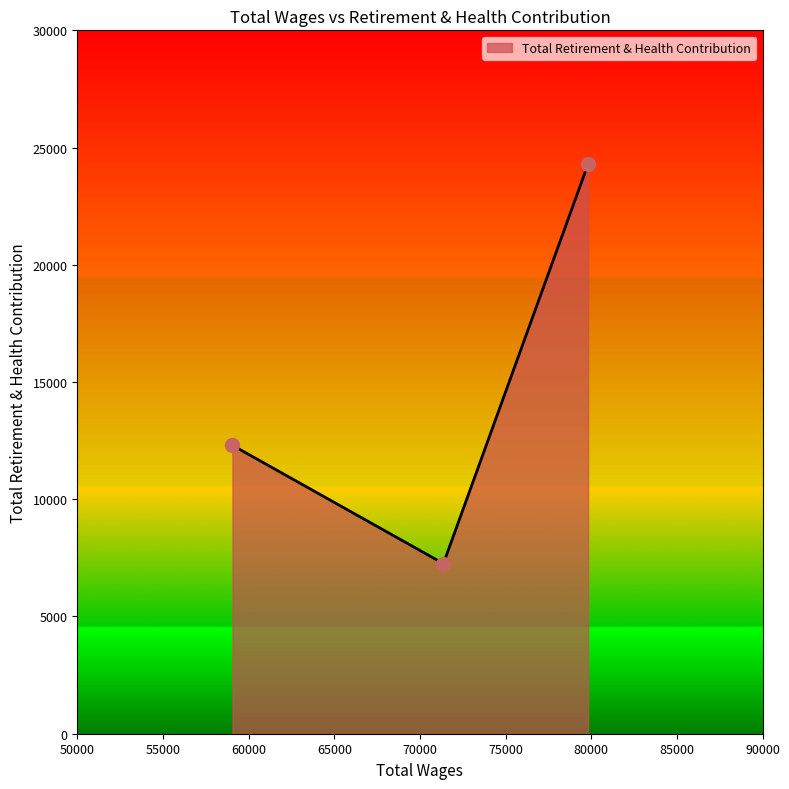

What is the minimum value shown in the chart?

7256